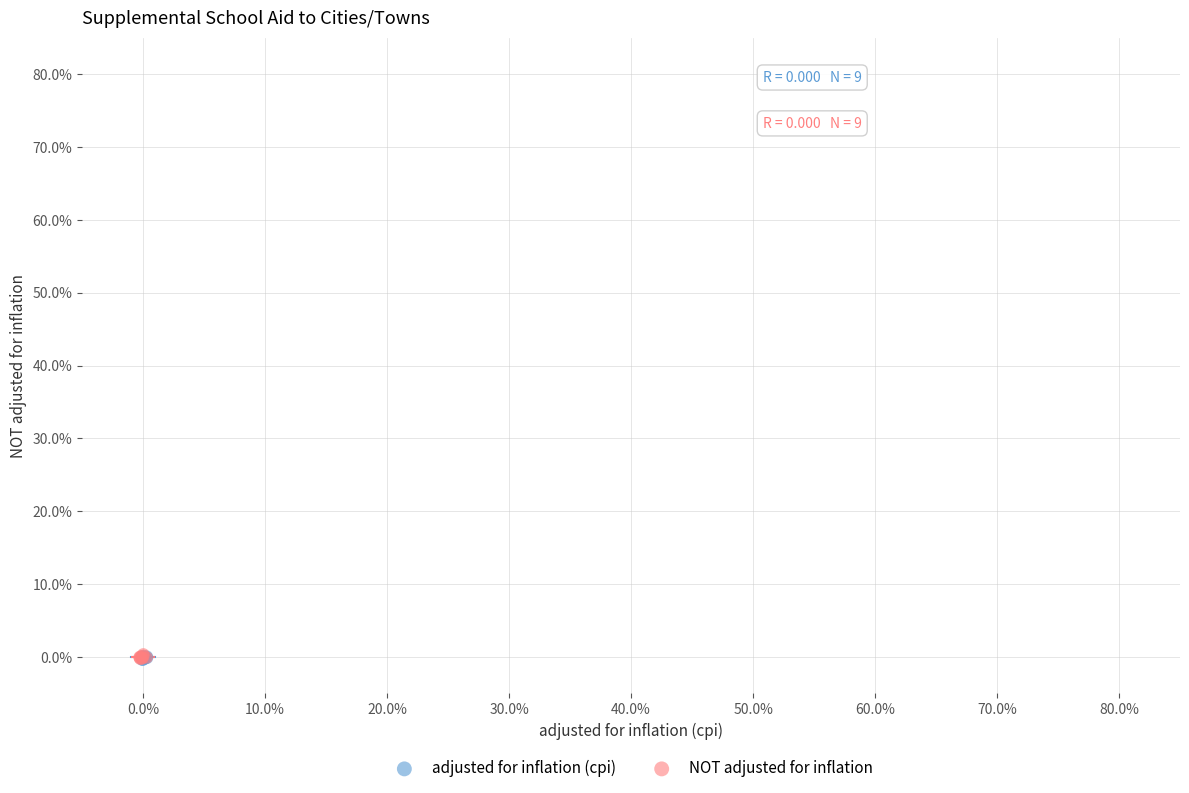

What are all the series names shown in the legend?

adjusted for inflation (cpi), NOT adjusted for inflation